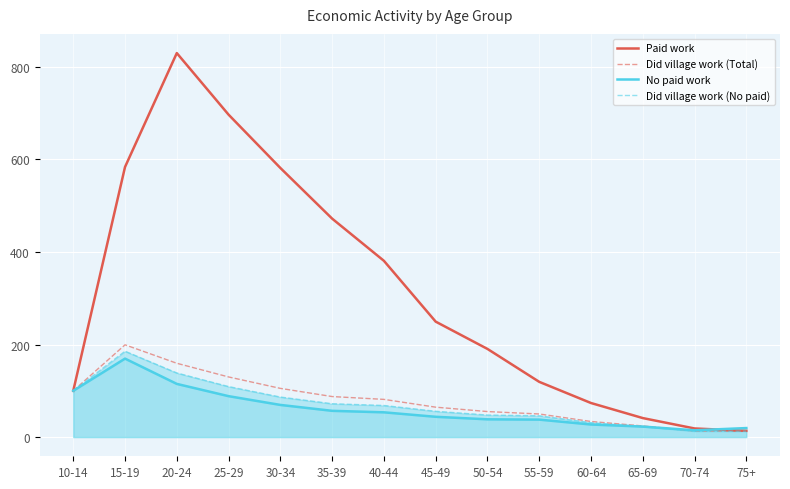

Reading left to right, transcribe all the data shown in this chart.

Paid work: 100.0	583.5	829.6	696.5	581.4	472.0	380.8	249.4	190.4	119.3	73.6	41.1	18.6	13.5
Did village work (Total): 100.0	199.3	159.4	129.9	105.2	87.6	81.4	64.6	55.1	49.9	33.7	24.0	13.2	12.7
No paid work: 100.0	169.5	114.9	88.4	69.5	56.7	53.5	43.8	38.4	37.7	27.2	22.7	14.7	19.5
Did village work (No paid): 100.0	185.5	138.5	109.1	86.5	72.0	68.3	55.7	47.6	46.0	31.1	22.8	12.8	12.7